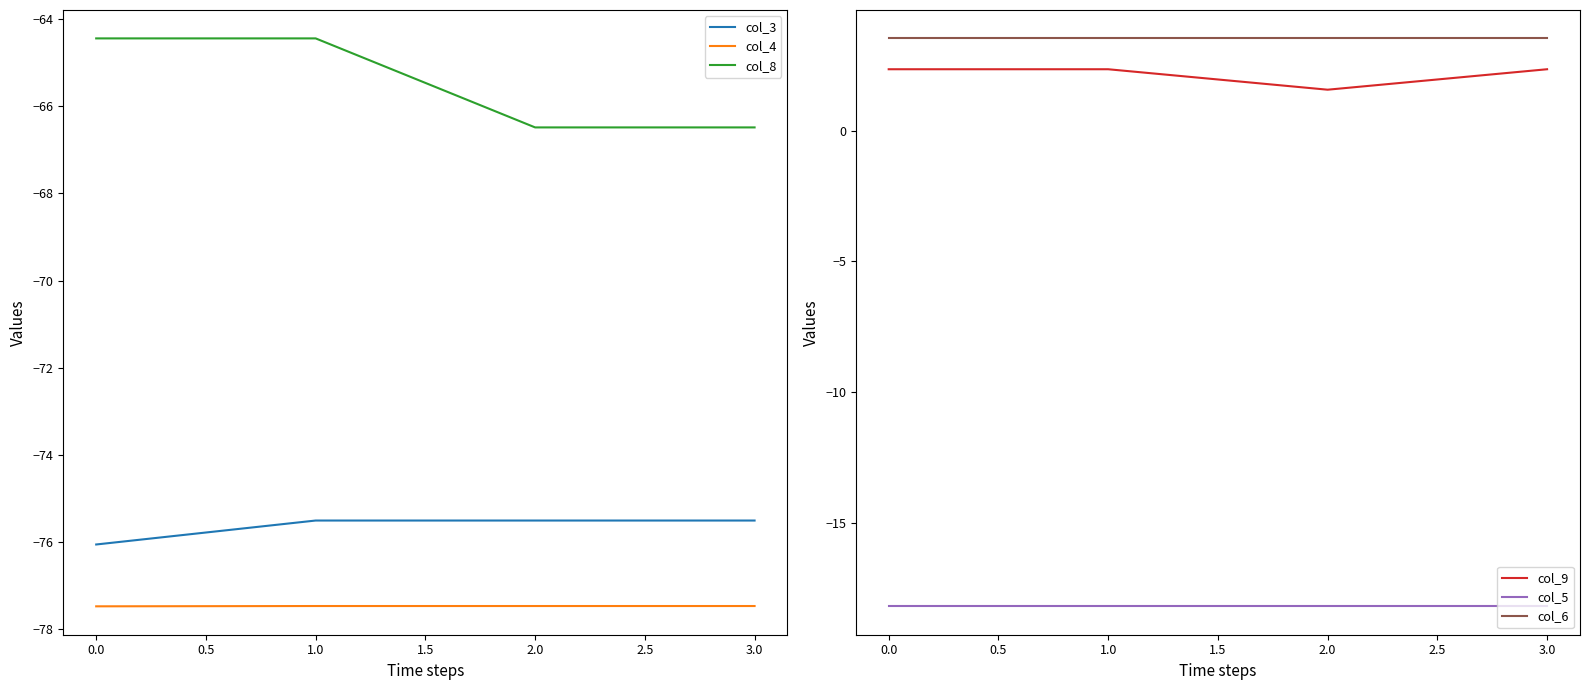

Is it true that col_8 equals -28.4 at 0.0?

False